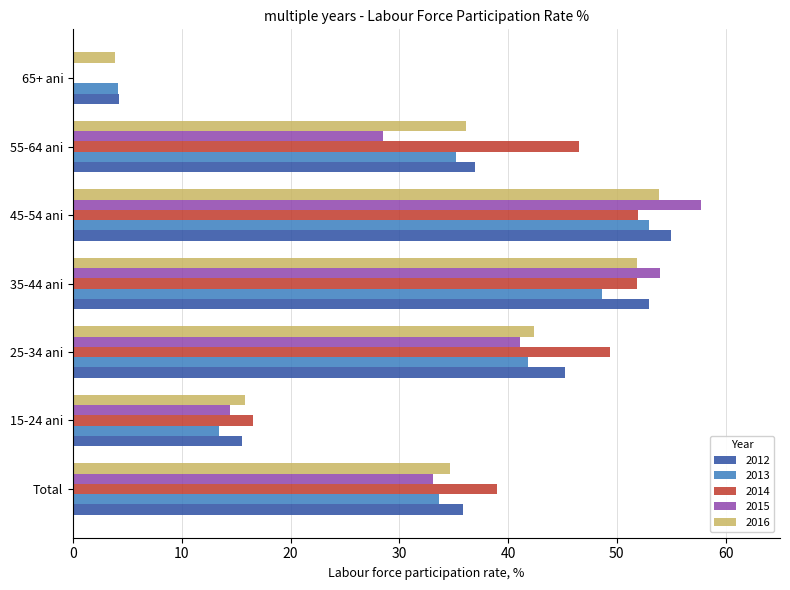

True or false: 2012 has a value of 37.0 at 55-64 ani.

True